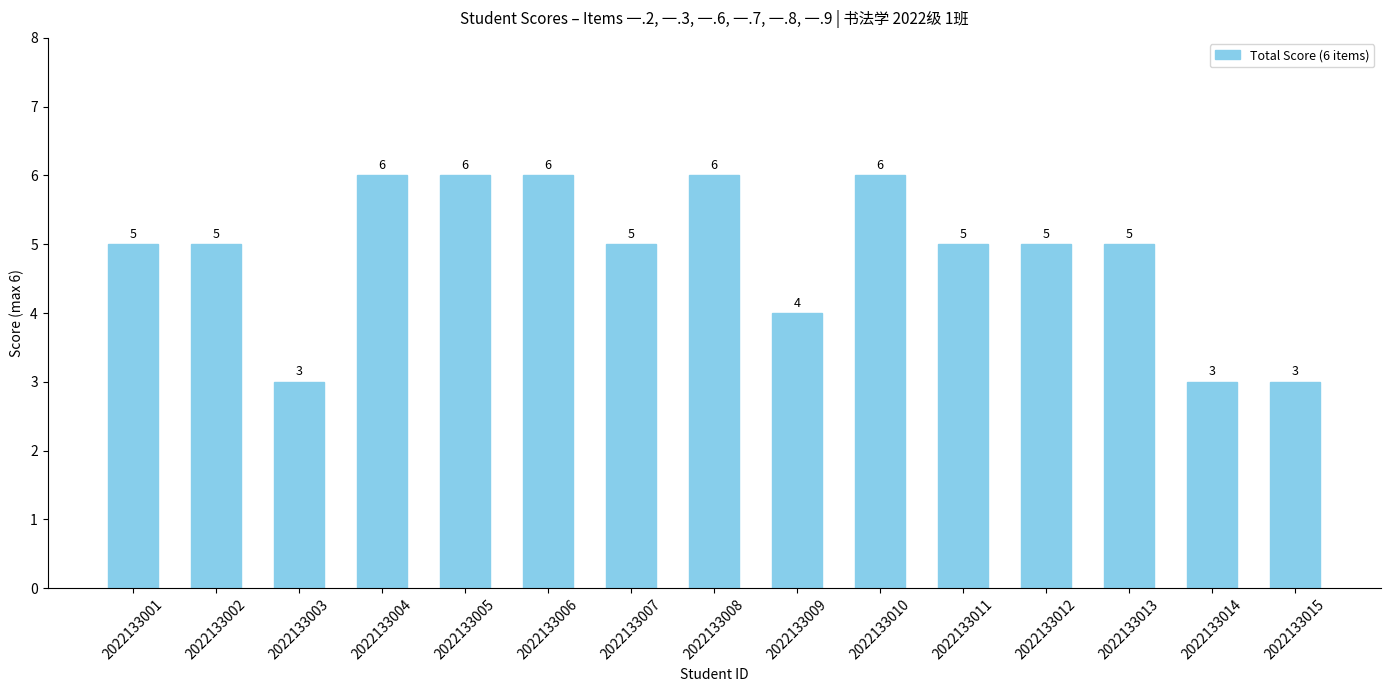

What is the approximate value at 2022133001?

5